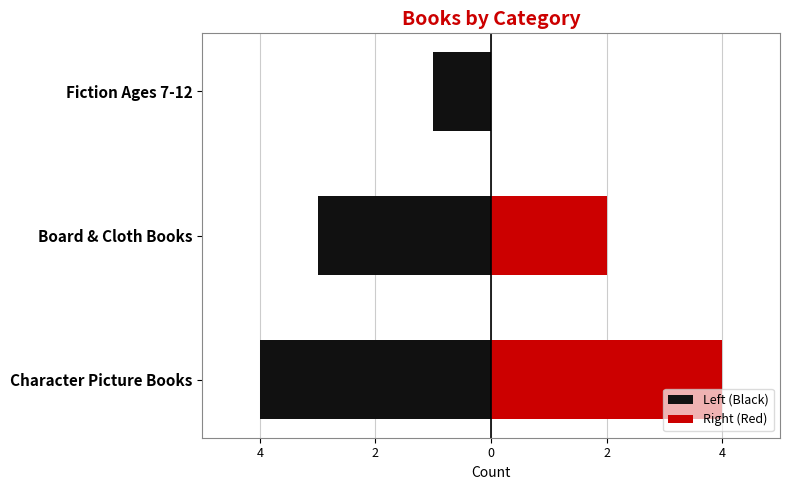

How many groups of bars are there?

3